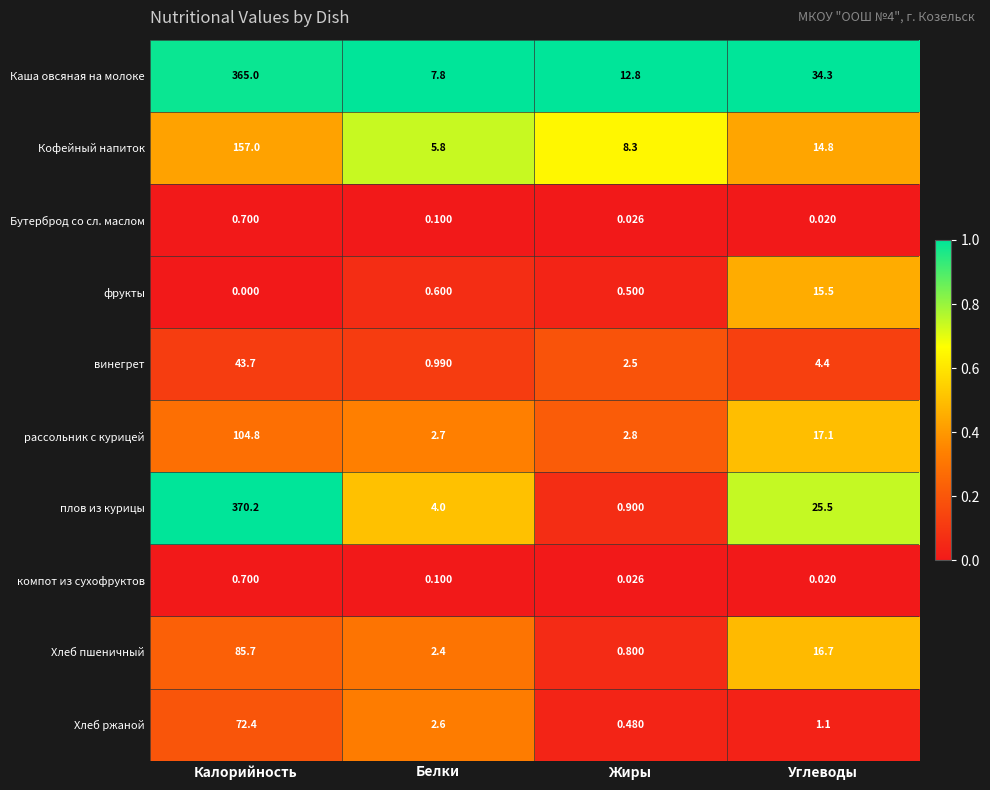

What is the maximum value shown in the chart?

370.2